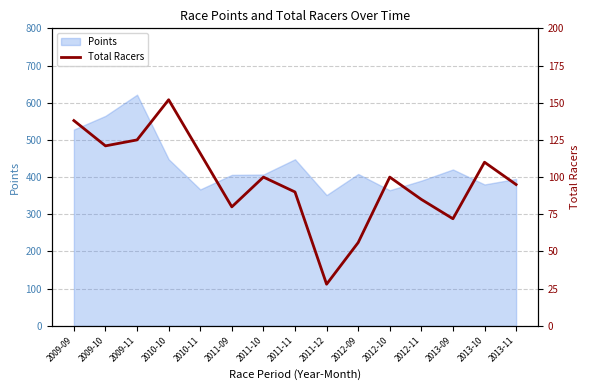

Reading right to left, what are all the values shown in this chart?

95	110	72	85	100	56	28	90	100	80	116	152	125	121	138